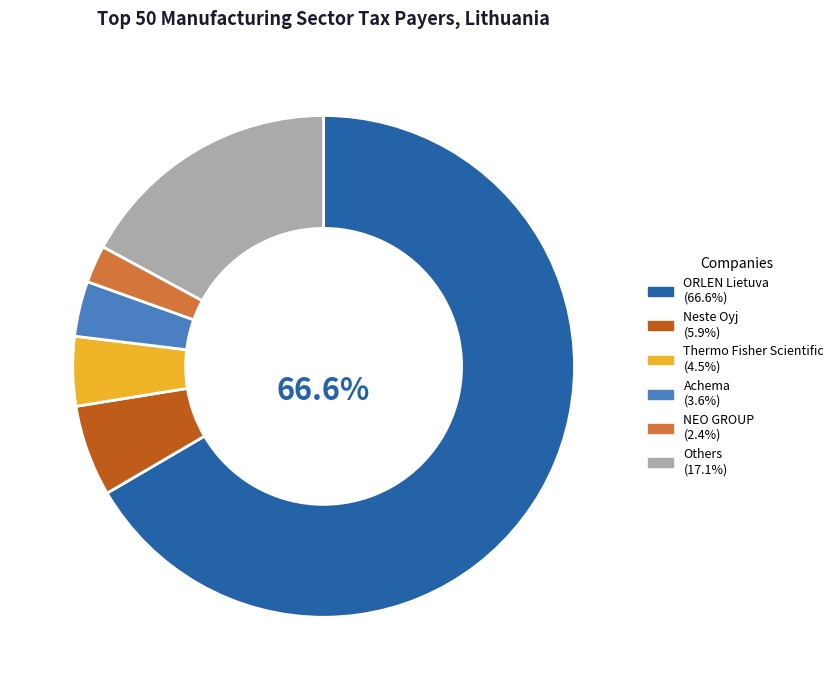

Is there a majority slice in this chart?

Yes